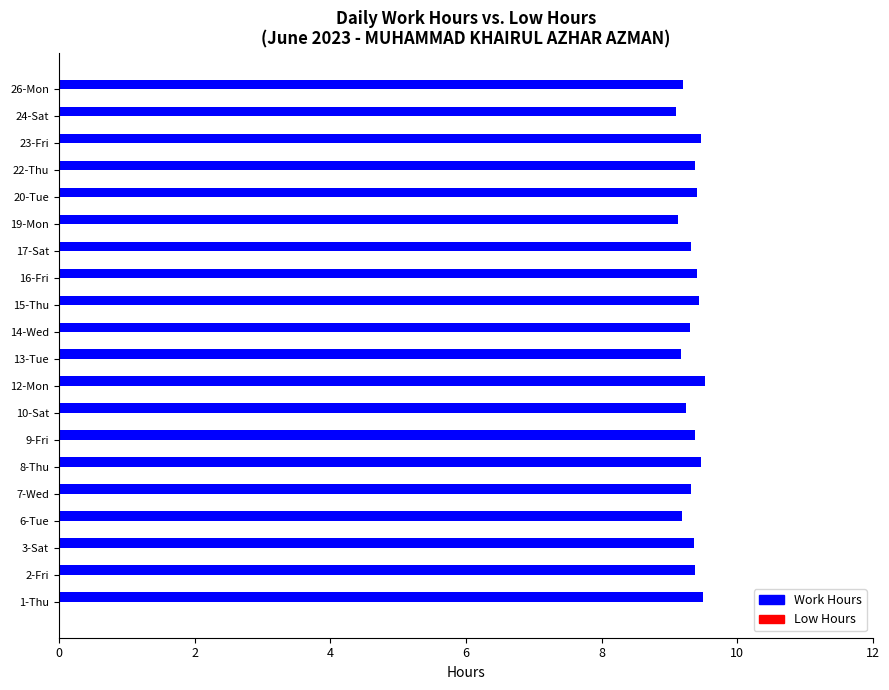

What is the maximum value shown in the chart?

9.5